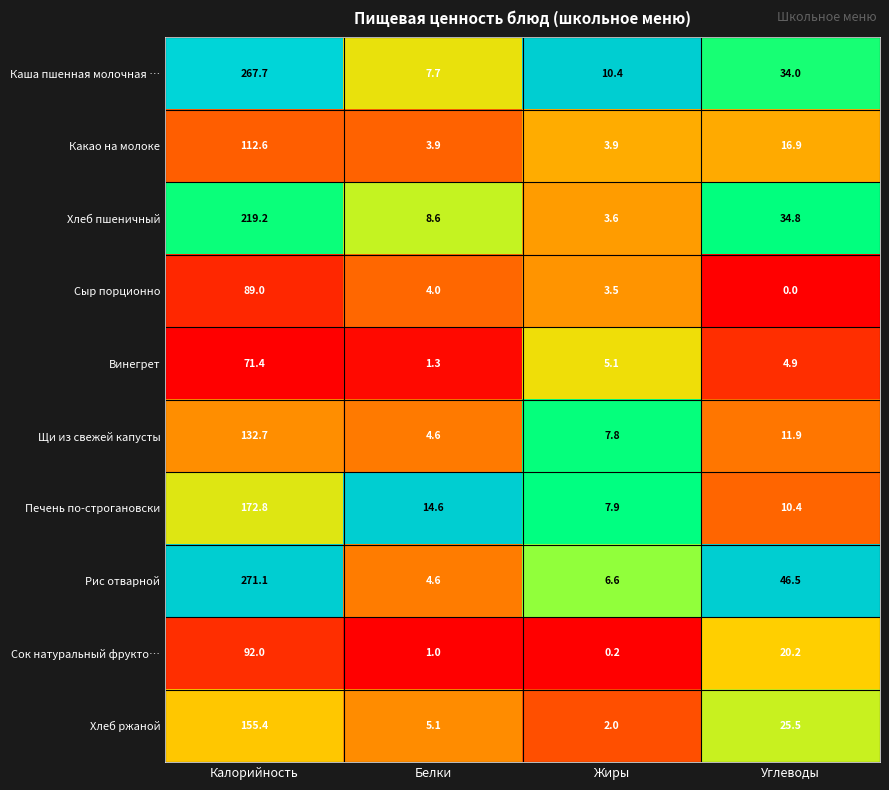

What is the difference between the maximum and minimum values in the Сыр порционно series?

89.0